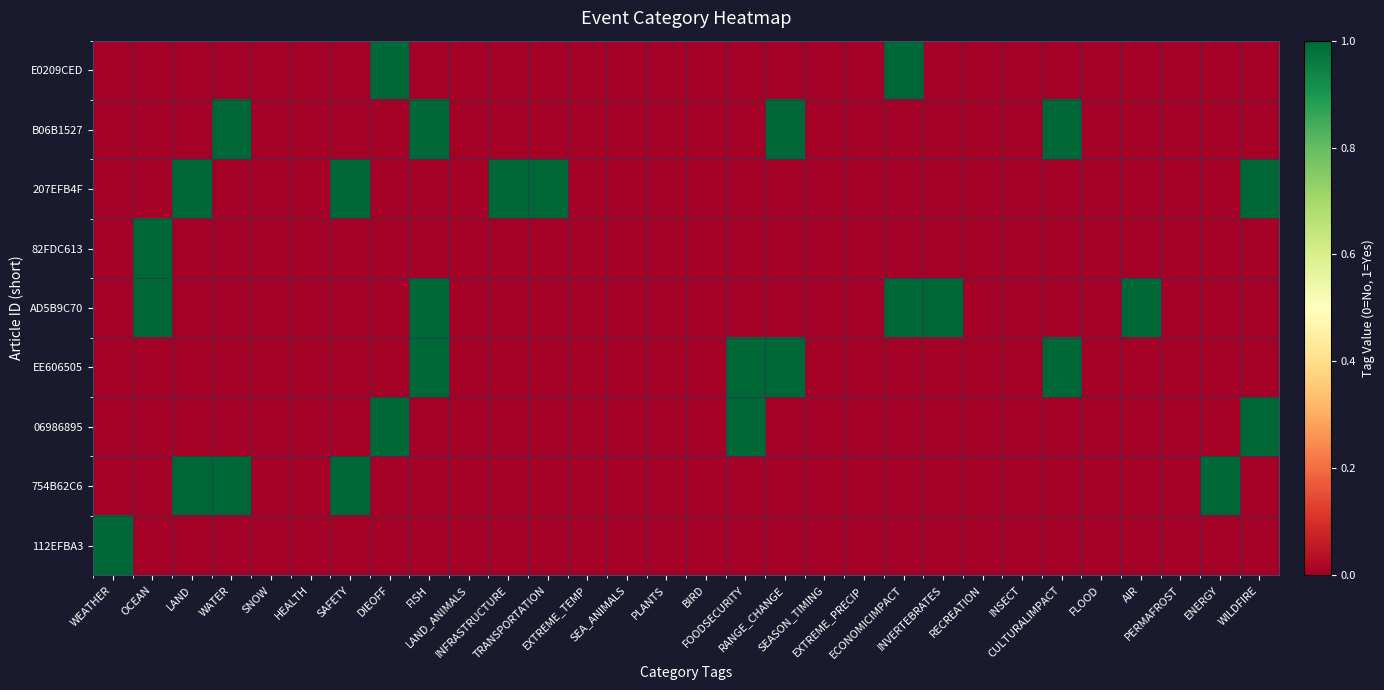

How many categories are shown in the chart?

30